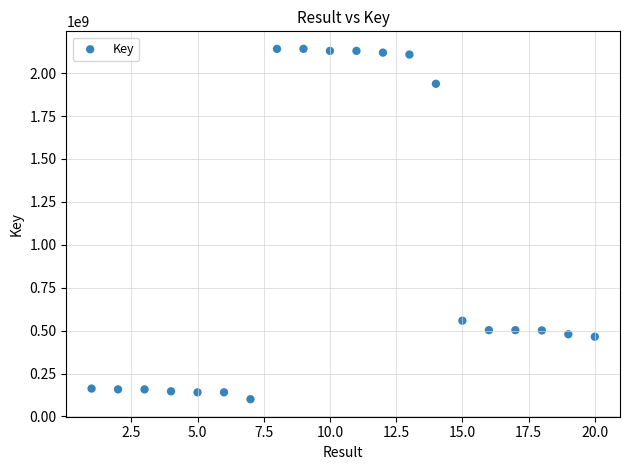

What is the range of X values (max minus min)?

19